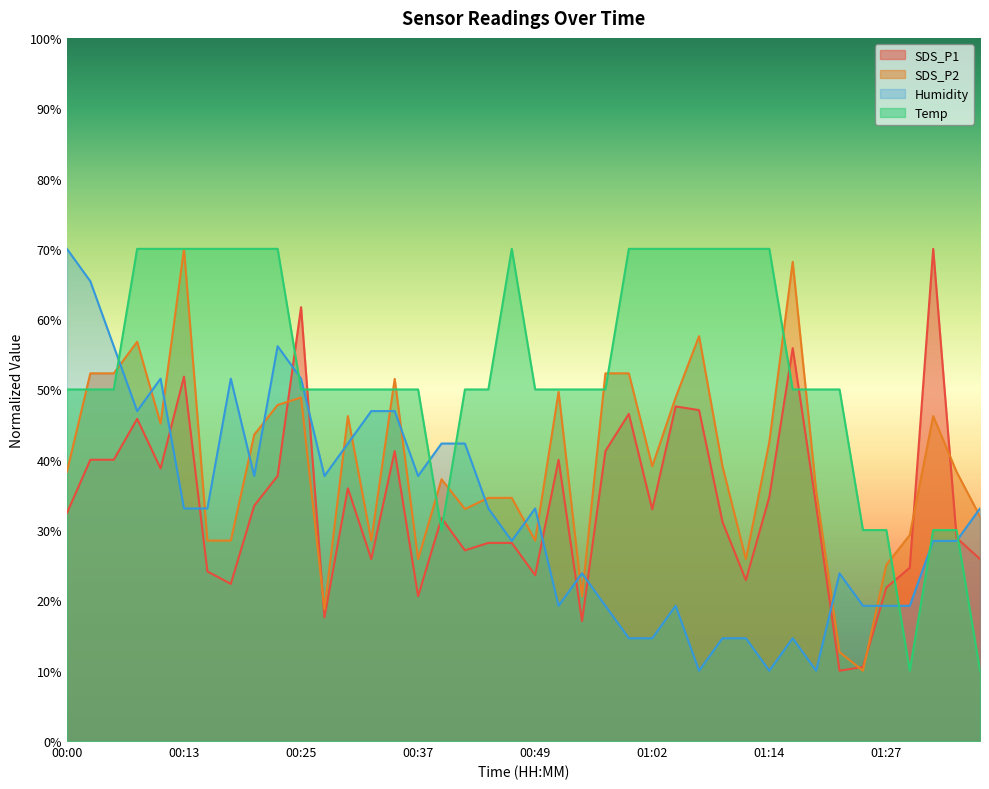

Reading left to right, what are all the values shown in this chart?

SDS_P1: 00:00=32.4	00:03=40.0	00:05=40.0	00:08=45.8	00:10=38.8	00:13=51.8	00:15=24.1	00:18=22.4	00:20=33.5	00:22=37.7	00:25=61.7	00:27=17.6	00:30=35.9	00:32=25.9	00:35=41.2	00:37=20.6	00:40=31.7	00:42=27.1	00:45=28.2	00:47=28.2	00:49=23.6	00:52=40.0	00:54=17.1	00:57=41.2	00:59=46.5	01:02=32.9	01:04=47.6	01:07=47.1	01:09=31.2	01:12=22.9	01:14=34.7	01:17=55.9	01:19=33.5	01:22=10.0	01:24=10.5	01:27=21.8	01:29=24.6	01:32=70.0	01:34=28.9	01:37=25.9
SDS_P2: 00:00=38.3	00:03=52.3	00:05=52.3	00:08=56.8	00:10=45.2	00:13=70.0	00:15=28.5	00:18=28.5	00:20=43.6	00:22=47.8	00:25=48.9	00:27=18.7	00:30=46.2	00:32=28.5	00:35=51.5	00:37=25.9	00:40=37.2	00:42=33.0	00:45=34.6	00:47=34.6	00:49=28.5	00:52=49.6	00:54=20.6	00:57=52.3	00:59=52.3	01:02=39.1	01:04=48.9	01:07=57.6	01:09=39.1	01:12=25.9	01:14=42.5	01:17=68.1	01:19=35.6	01:22=12.6	01:24=10.0	01:27=25.1	01:29=29.3	01:32=46.2	01:34=38.3	01:37=31.9
Humidity: 00:00=70.0	00:03=65.4	00:05=56.2	00:08=46.9	00:10=51.5	00:13=33.1	00:15=33.1	00:18=51.5	00:20=37.7	00:22=56.2	00:25=51.5	00:27=37.7	00:30=42.3	00:32=46.9	00:35=46.9	00:37=37.7	00:40=42.3	00:42=42.3	00:45=33.1	00:47=28.5	00:49=33.1	00:52=19.2	00:54=23.8	00:57=19.2	00:59=14.6	01:02=14.6	01:04=19.2	01:07=10.0	01:09=14.6	01:12=14.6	01:14=10.0	01:17=14.6	01:19=10.0	01:22=23.8	01:24=19.2	01:27=19.2	01:29=19.2	01:32=28.5	01:34=28.5	01:37=33.1
Temp: 00:00=50.0	00:03=50.0	00:05=50.0	00:08=70.0	00:10=70.0	00:13=70.0	00:15=70.0	00:18=70.0	00:20=70.0	00:22=70.0	00:25=50.0	00:27=50.0	00:30=50.0	00:32=50.0	00:35=50.0	00:37=50.0	00:40=30.0	00:42=50.0	00:45=50.0	00:47=70.0	00:49=50.0	00:52=50.0	00:54=50.0	00:57=50.0	00:59=70.0	01:02=70.0	01:04=70.0	01:07=70.0	01:09=70.0	01:12=70.0	01:14=70.0	01:17=50.0	01:19=50.0	01:22=50.0	01:24=30.0	01:27=30.0	01:29=10.0	01:32=30.0	01:34=30.0	01:37=10.0